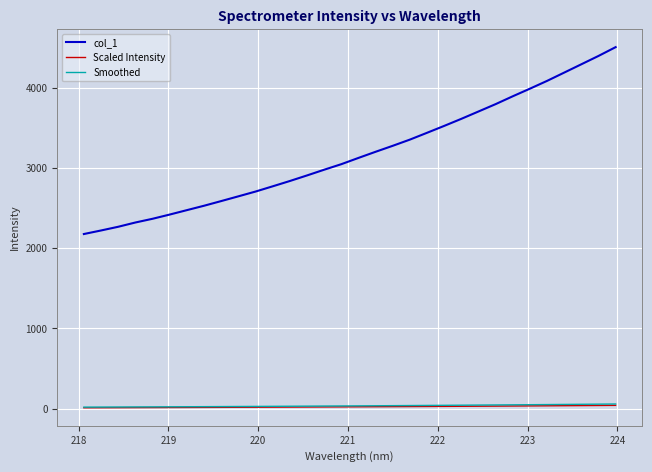

Which series has the largest total across all categories?

col_1